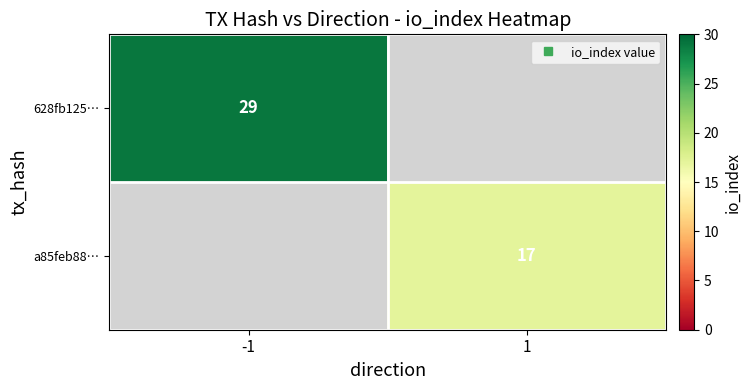

Which category has the highest value across all series?

-1